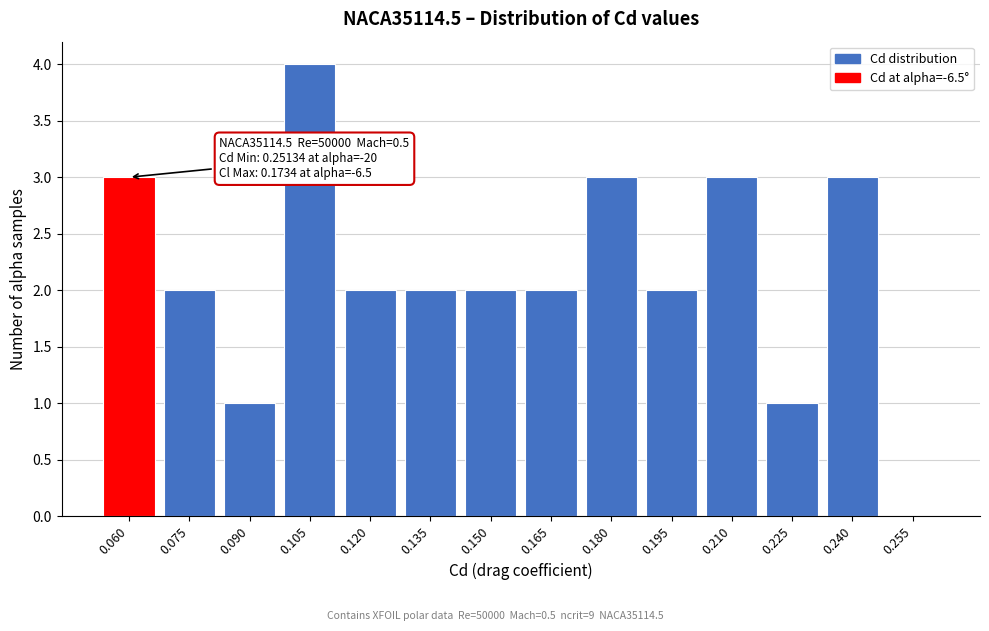

Reading left to right, extract all data points from this chart.

0.060=3	0.075=2	0.090=1	0.105=4	0.120=2	0.135=2	0.150=2	0.165=2	0.180=3	0.195=2	0.210=3	0.225=1	0.240=3	0.255=0